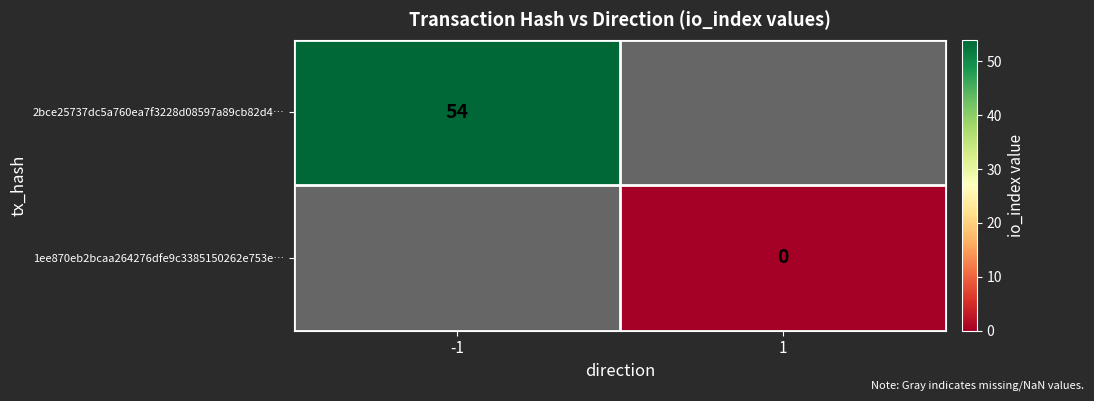

What is the maximum value shown in the chart?

54.0